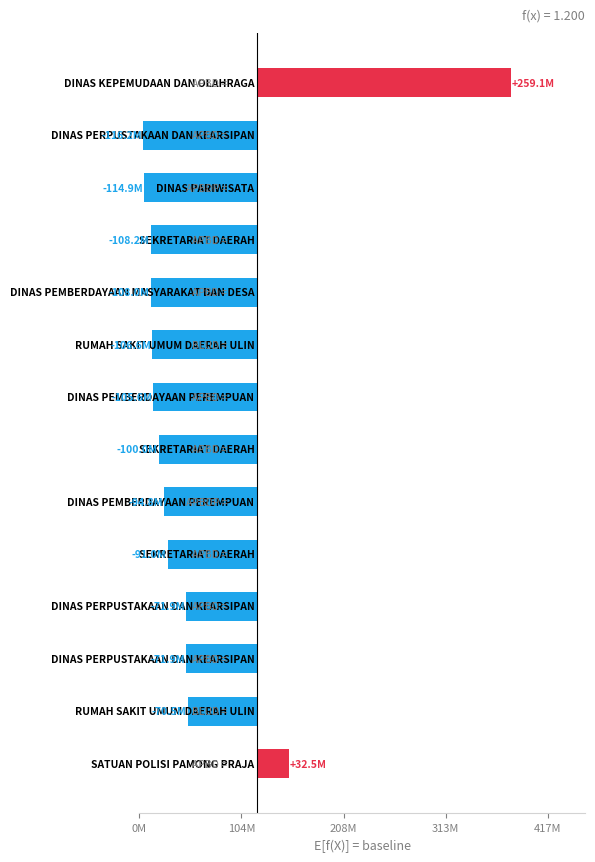

What is the smallest value displayed?

-116175000